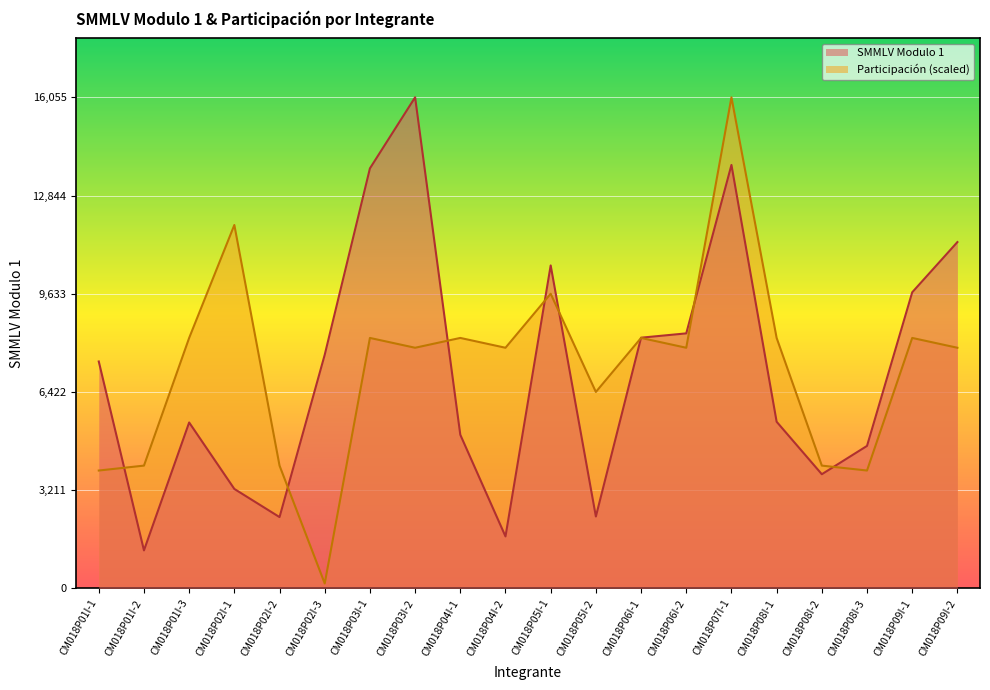

Rank the series by their average value, from lowest to highest.

SMMLV Modulo 1, PARTICIPACION